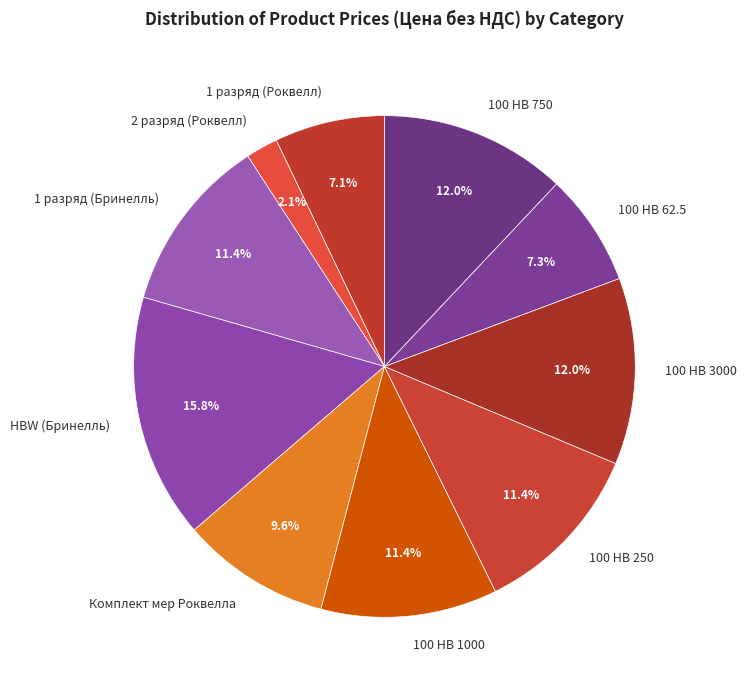

Combined, do 100 HB 250 and 1 разряд (Роквелл) account for over 50%?

No